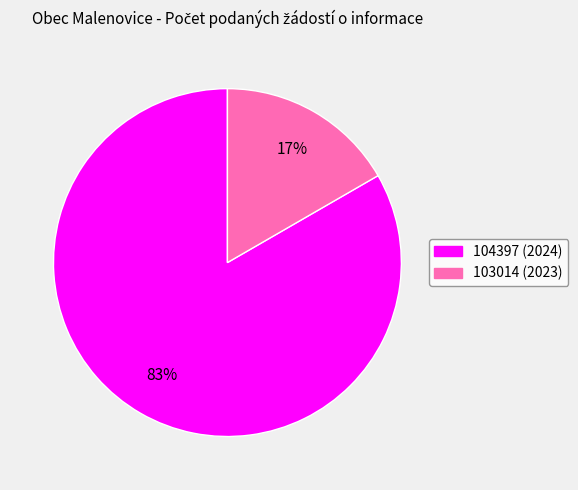

Rank the categories by value from lowest to highest.

103014 (2023), 104397 (2024)